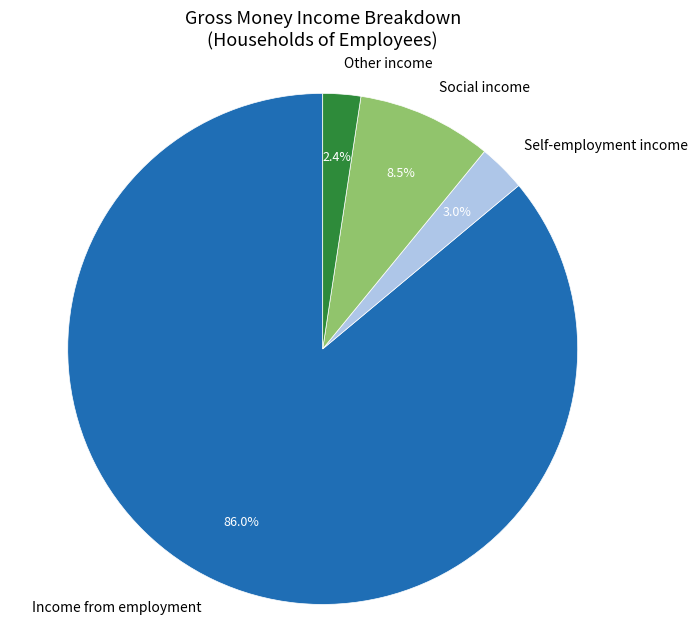

To the nearest percent, what is the difference between the largest and smallest slice percentages?

84%